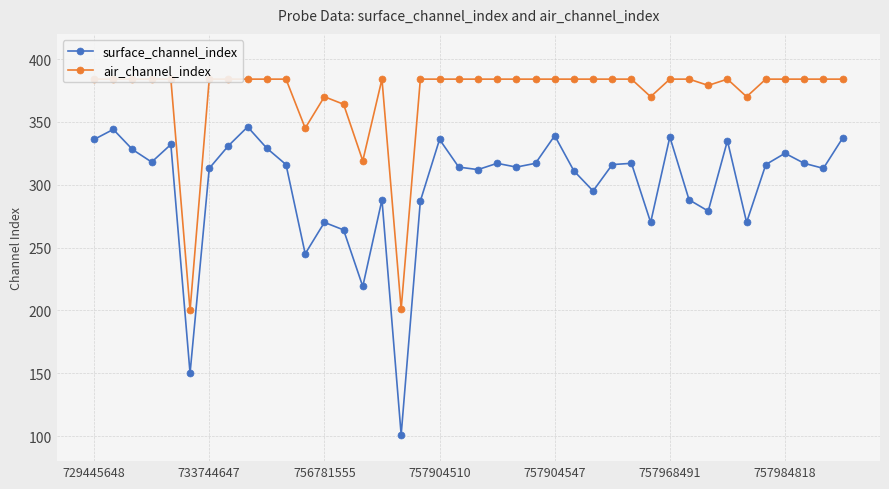

What is the smallest value displayed?

101